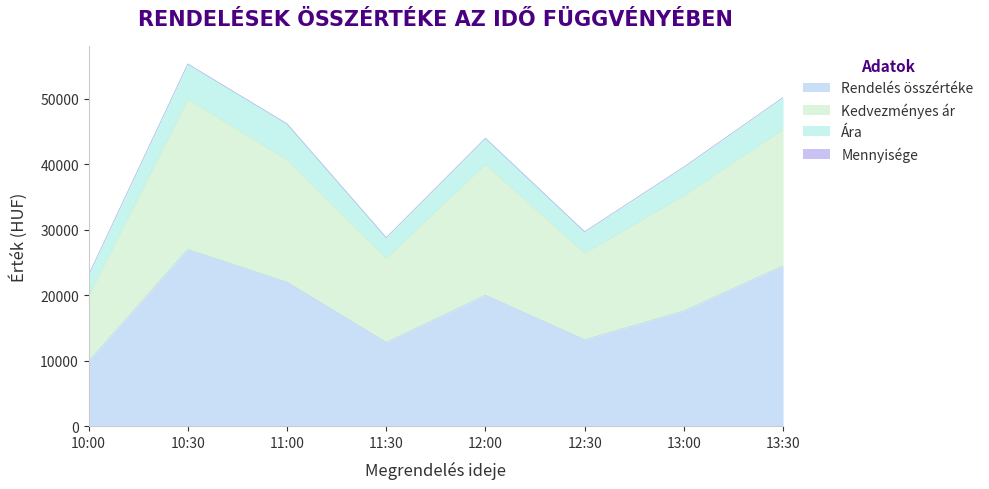

The Rendelés összértéke series shows 9852 at 13:30. True or false?

False